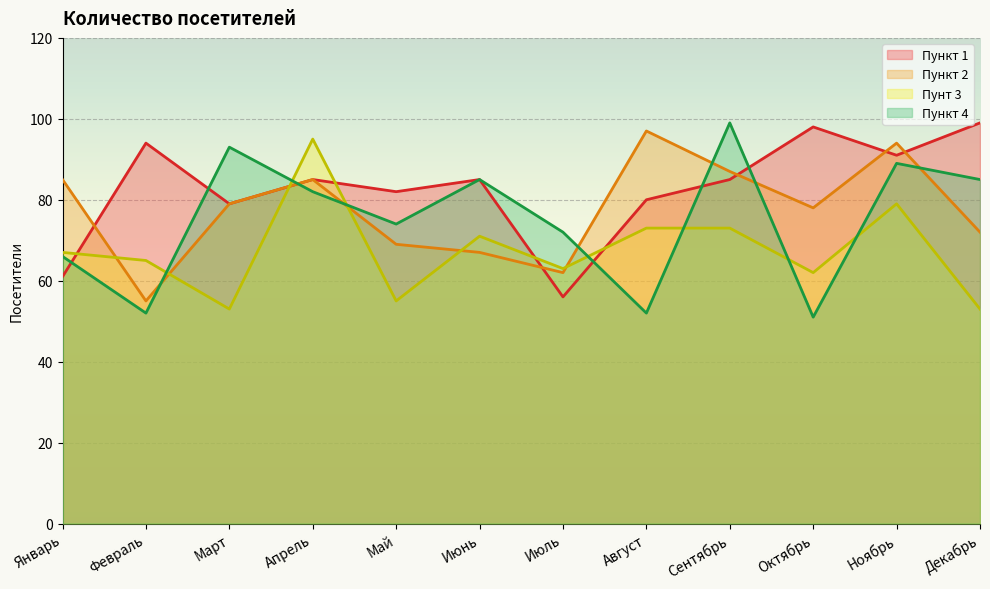

Count the number of data series in this chart.

4